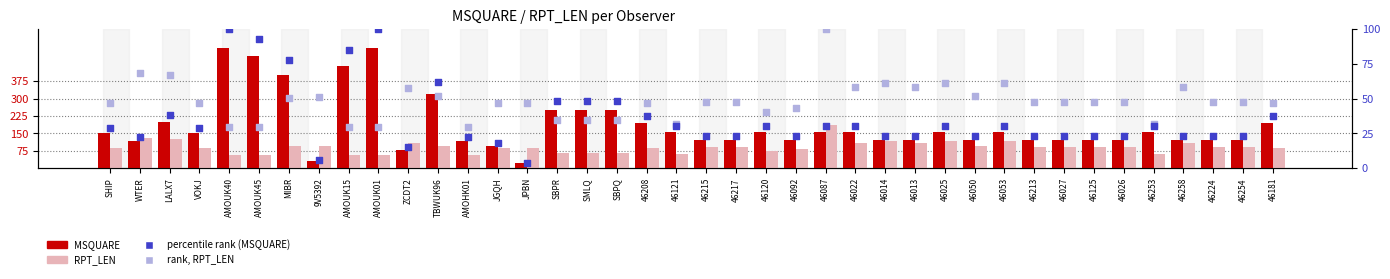

Which series has the widest spread of Y values?

MSQUARE